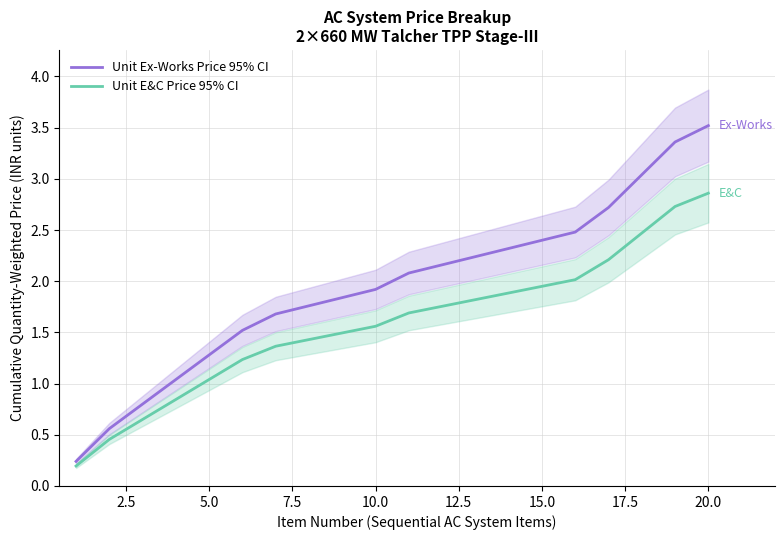

What is the difference between the second highest and second lowest values in the Unit Ex-Works Price 95% CI series?

2.8